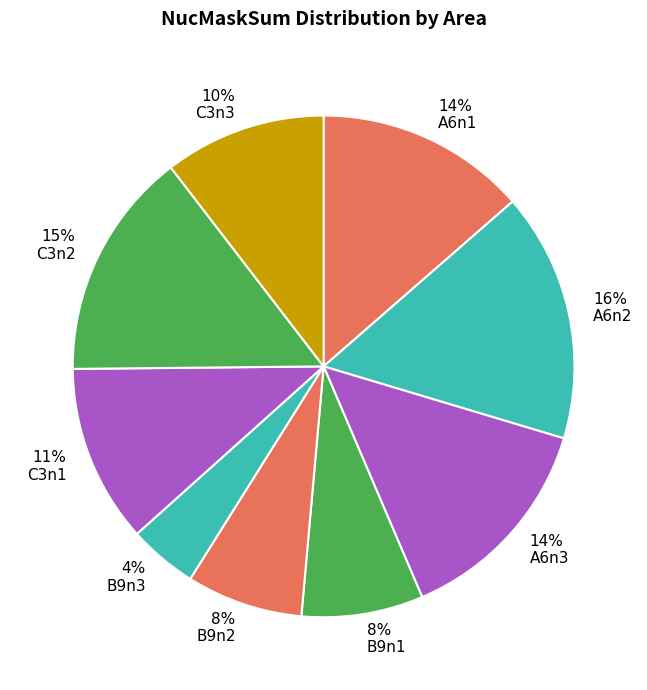

How many slices are in this pie chart?

9